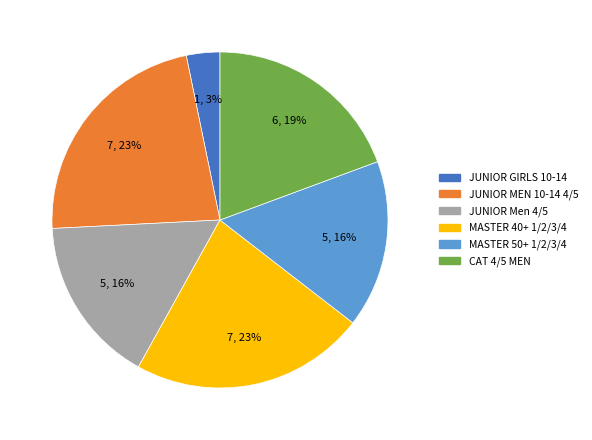

Is JUNIOR MEN 10-14 4/5 the majority of the pie?

No